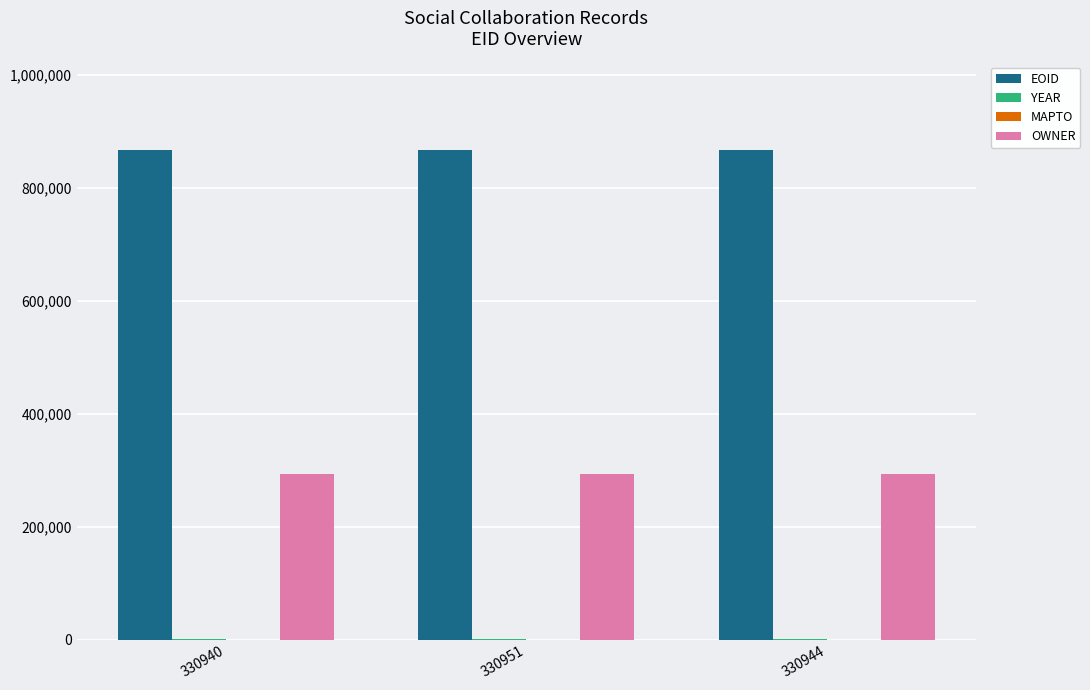

What is the sum of all OWNER values?

882675